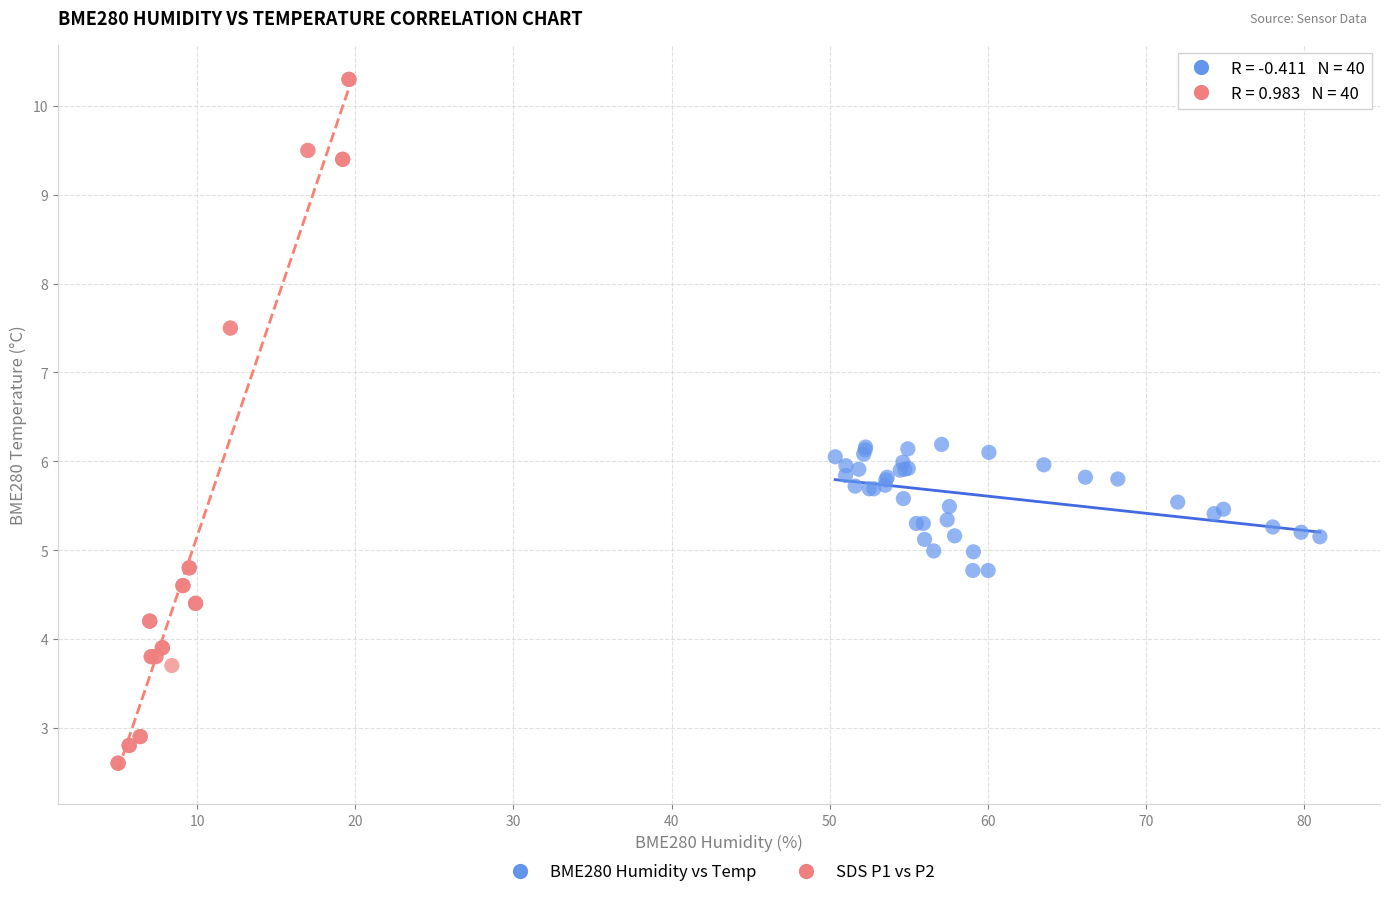

Which series contains the highest Y value?

SDS P1 vs P2